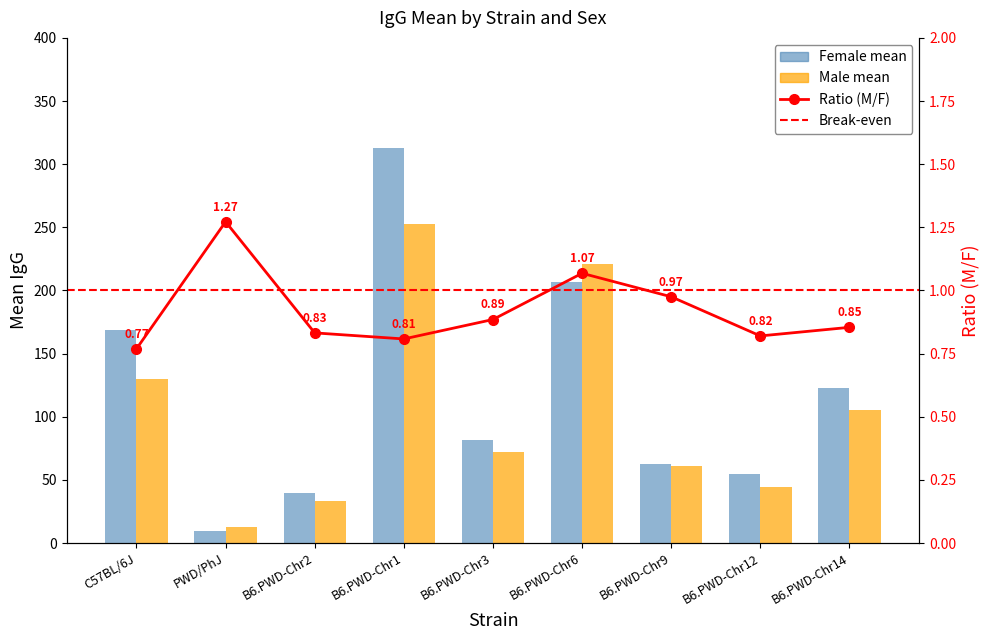

Which has a higher value, PWD/PhJ or B6.PWD-Chr3?

B6.PWD-Chr3